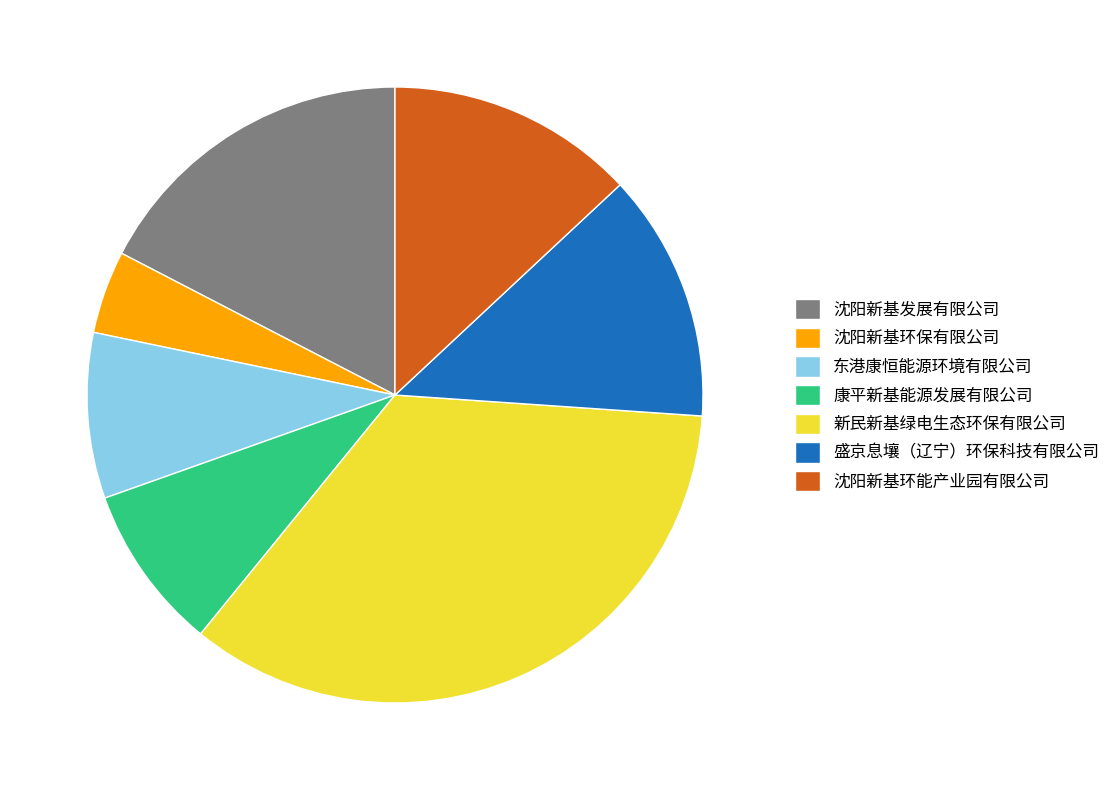

What is the largest slice in the pie chart?

新民新基绿电生态环保有限公司